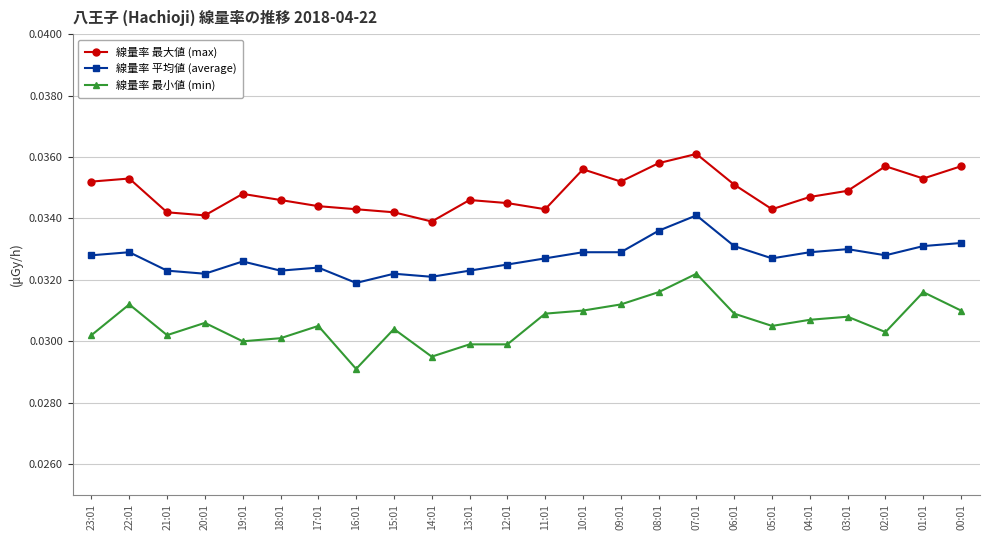

True or false: 線量率 平均値 (average) has more than 2 points higher than both neighbors.

True